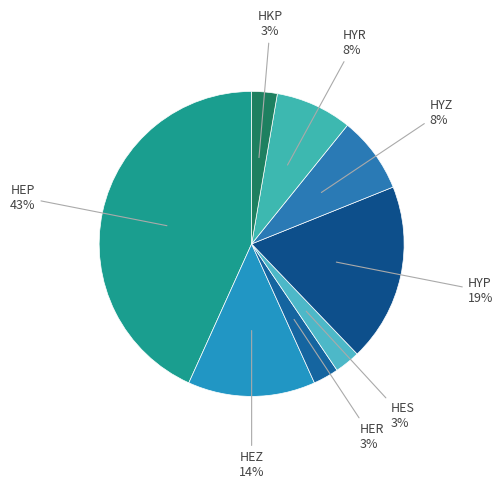

How many segments does this pie chart have?

8